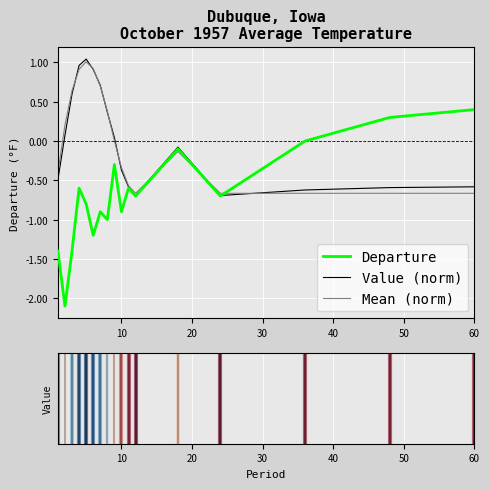

What is the minimum value shown in the chart?

-2.1